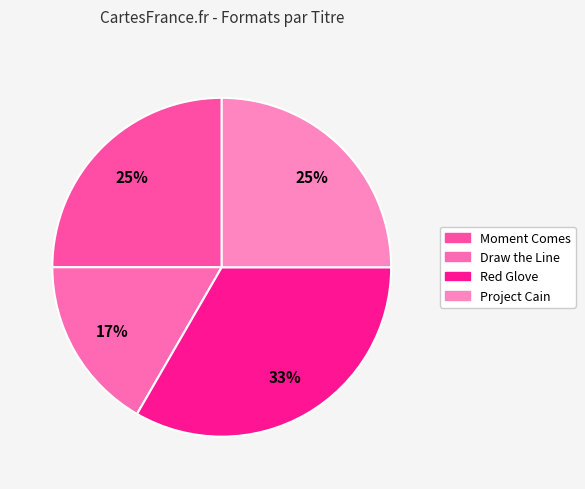

Count the number of slices in the pie.

4